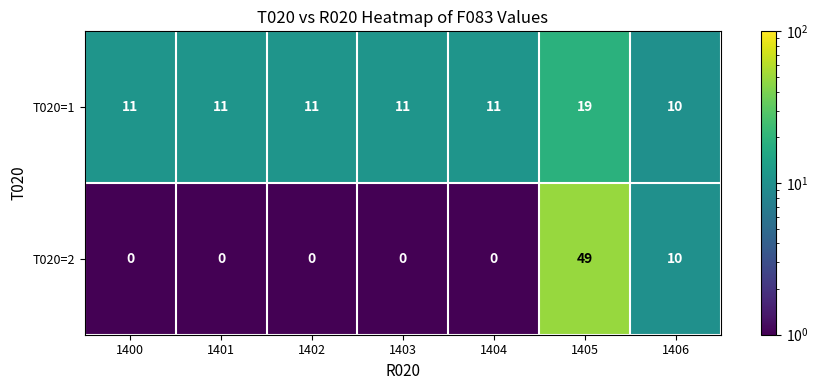

At which label is T020=2 closest to 24?

1406